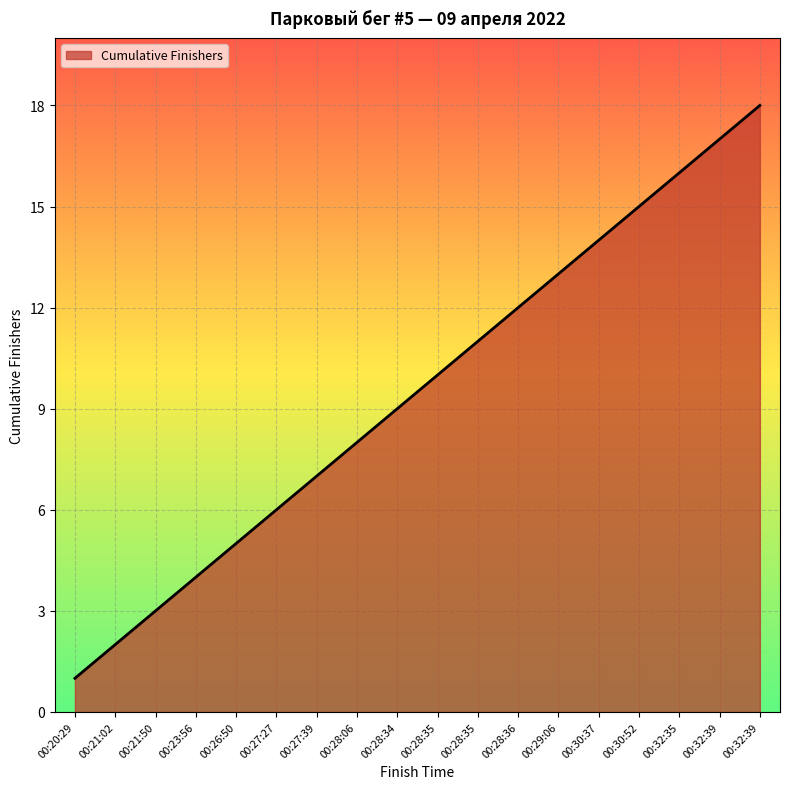

Reading left to right, list all the values displayed in this chart.

00:20:29=1	00:21:02=2	00:21:50=3	00:23:56=4	00:26:50=5	00:27:27=6	00:27:39=7	00:28:06=8	00:28:34=9	00:28:35=10	00:28:35=11	00:28:36=12	00:29:06=13	00:30:37=14	00:30:52=15	00:32:35=16	00:32:39=17	00:32:39=18